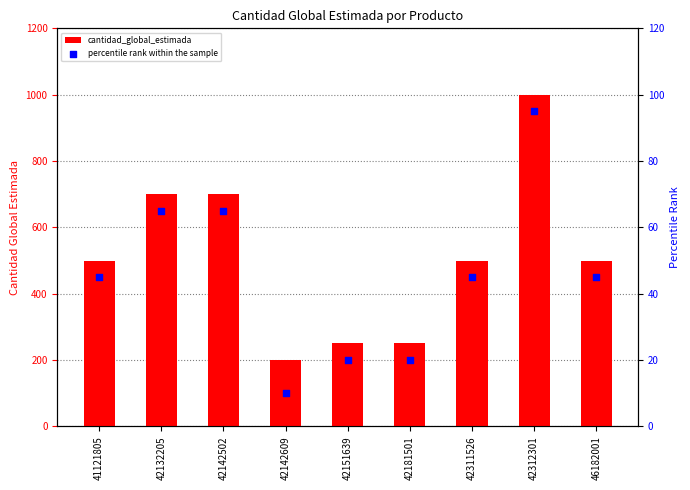

At how many categories does at least one series exceed 513?

3